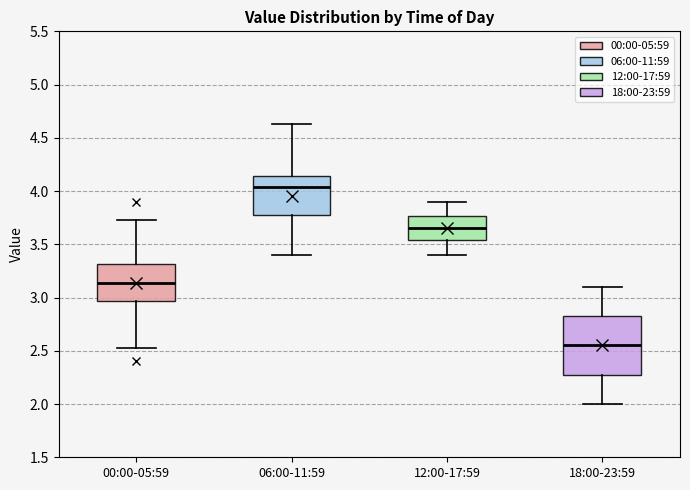

Reading left to right, transcribe this box plot: for each box, give where its median line is, the range the box spans, and where its two whiskers end, as read against the y-axis. The values are not printed on the chart, so give them approximately, as read against the axis.

00:00-05:59: median 3.15, box 2.95 to 3.30, whiskers 2.55 to 3.75
06:00-11:59: median 4.05, box 3.80 to 4.15, whiskers 3.40 to 4.65
12:00-17:59: median 3.65, box 3.55 to 3.75, whiskers 3.40 to 3.90
18:00-23:59: median 2.55, box 2.30 to 2.85, whiskers 2.00 to 3.10